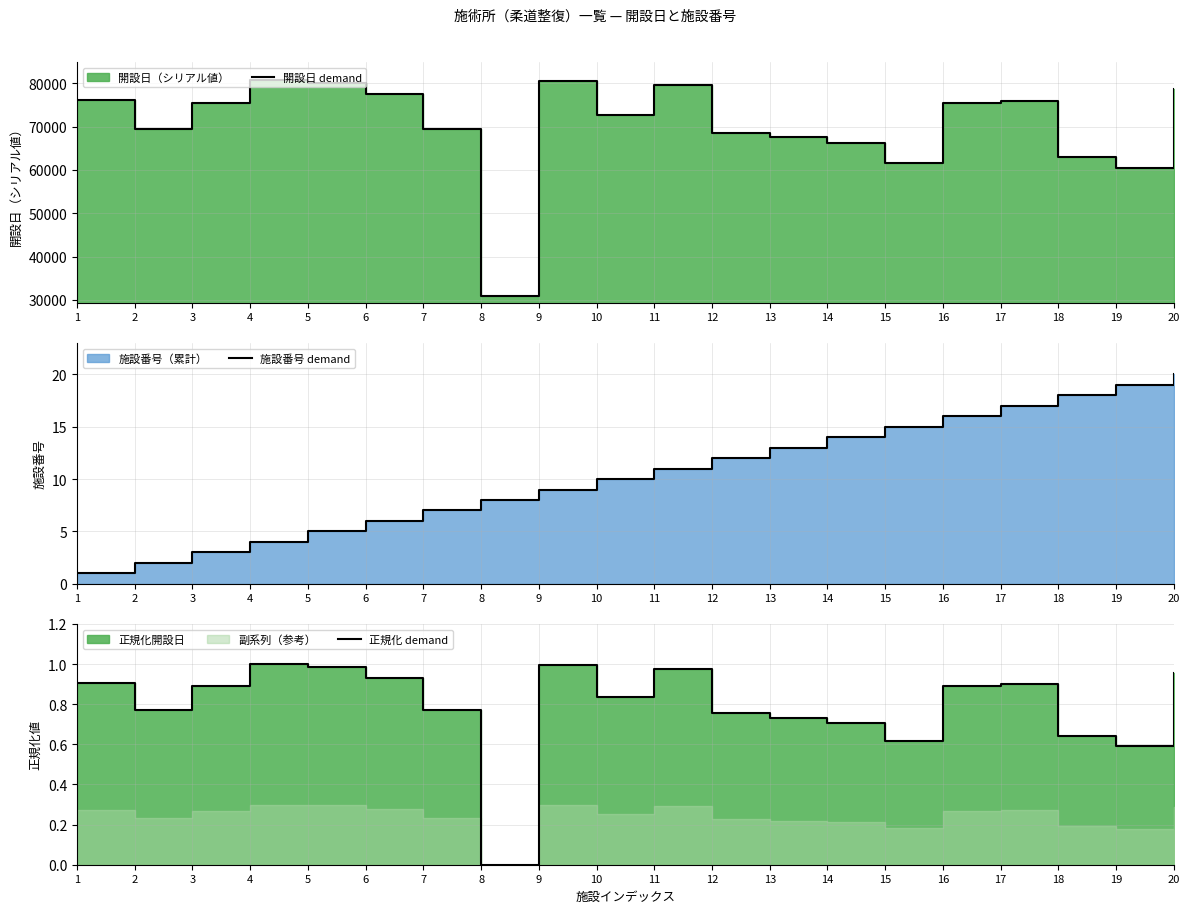

Reading left to right, transcribe all the data shown in this chart.

開設日 demand: 1=76213.3	2=69346.5	3=75415.6	4=80872.0	5=80151.7	6=77492.4	7=69420.5	8=30872.0	9=80569.1	10=72749.6	11=79717.4	12=68605.9	13=67518.7	14=66101.6	15=61594.4	16=75445.9	17=76024.8	18=63008.1	19=60446.5	20=78586.4
施設番号 demand: 1=1.0	2=2.0	3=3.0	4=4.0	5=5.0	6=6.0	7=7.0	8=8.0	9=9.0	10=10.0	11=11.0	12=12.0	13=13.0	14=14.0	15=15.0	16=16.0	17=17.0	18=18.0	19=19.0	20=20.0
正規化 demand: 1=0.9	2=0.8	3=0.9	4=1.0	5=1.0	6=0.9	7=0.8	8=0.0	9=1.0	10=0.8	11=1.0	12=0.8	13=0.7	14=0.7	15=0.6	16=0.9	17=0.9	18=0.6	19=0.6	20=1.0